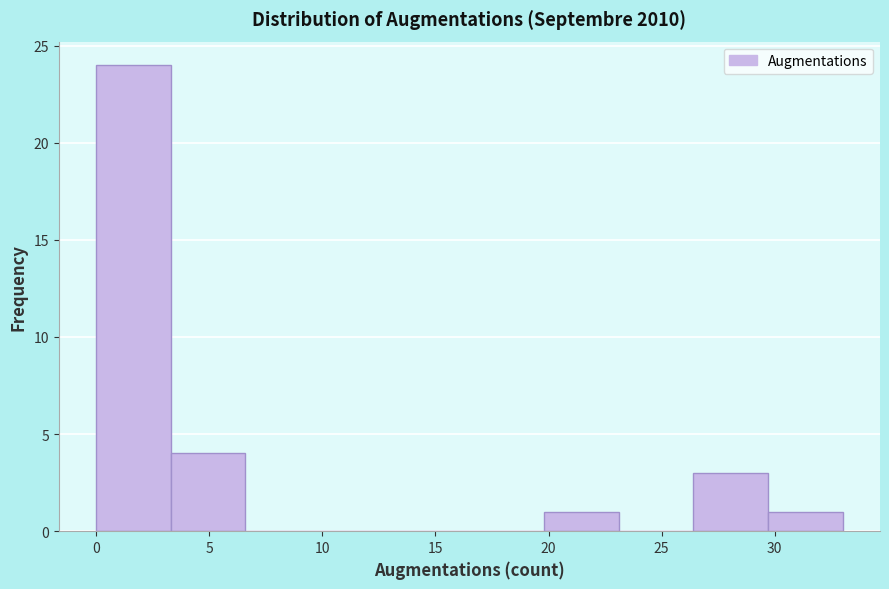

What is the height of the bar covering 3.3 to 6.6 on the x-axis? Neither the bar edges nor the heights are printed on the chart, so give them approximately, as read against the axes.

4